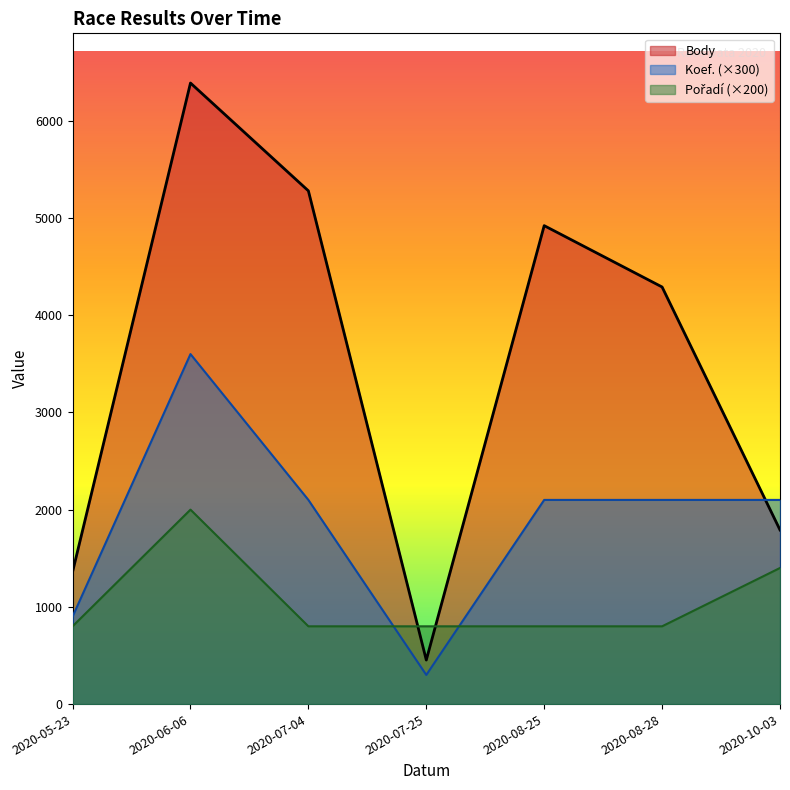

Is it true that Pořadí equals 800 at 2020-07-04?

True